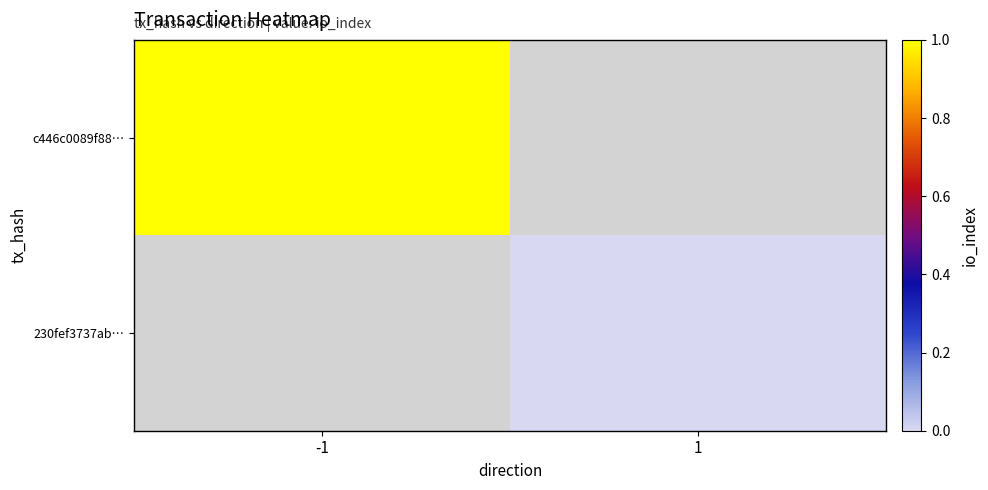

Which series has the widest spread of values?

c446c0089f88…